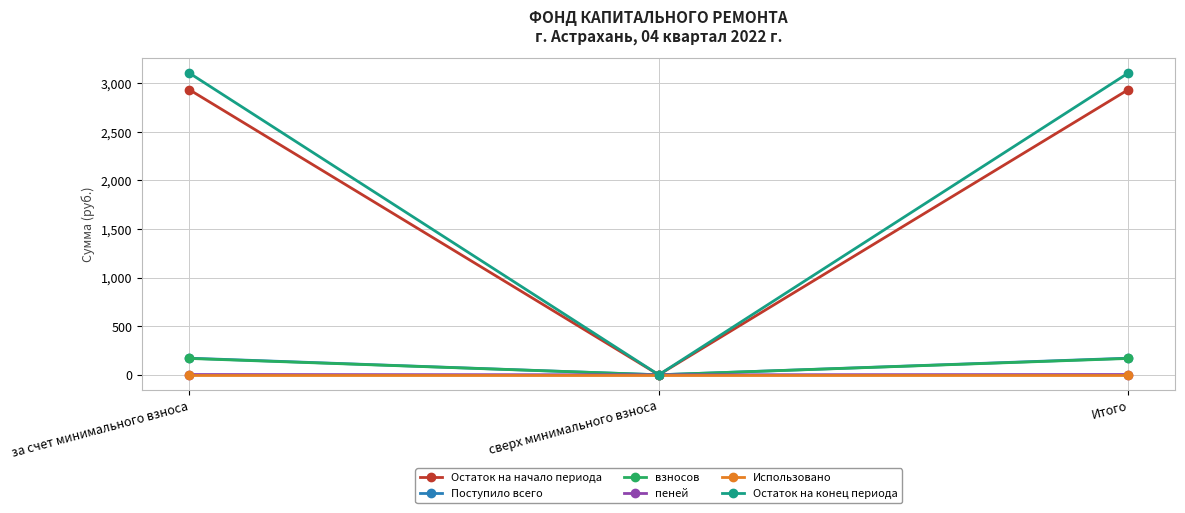

What are all the series names shown in the legend?

Остаток на начало периода, Поступило всего, взносов, пеней, Использовано, Остаток на конец периода